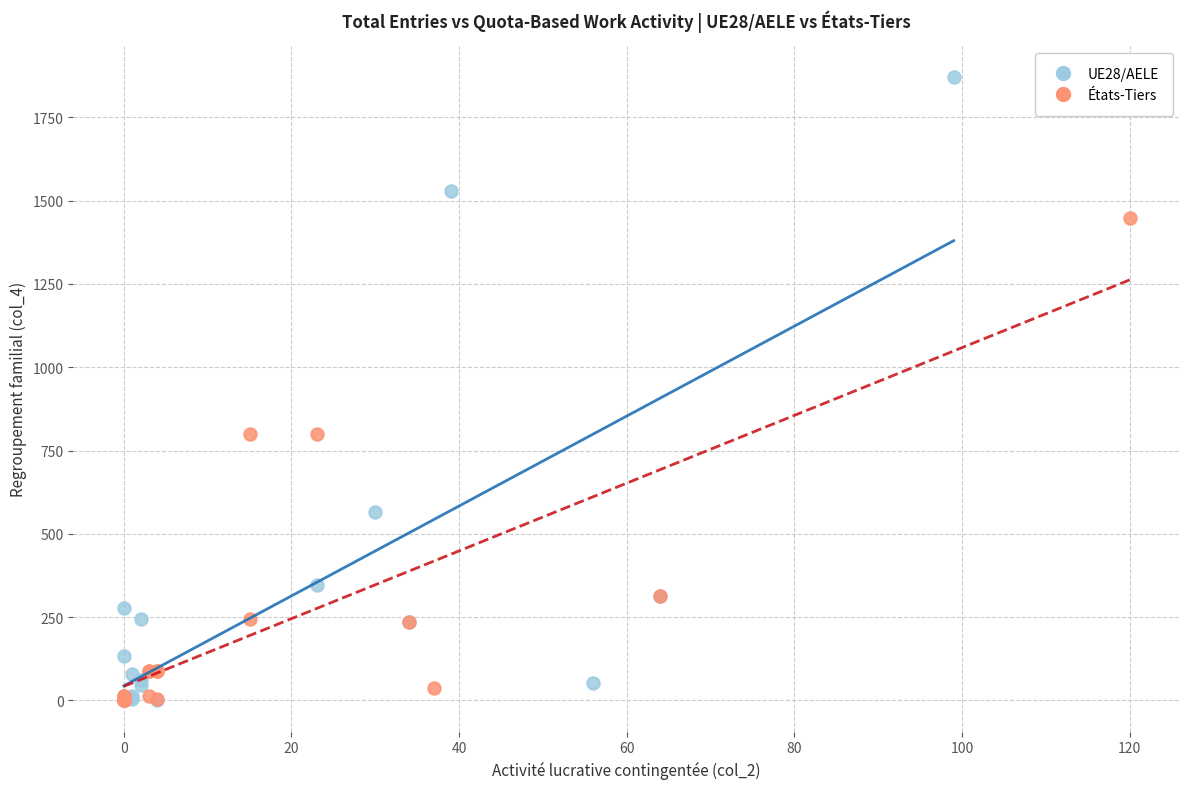

Which series contains the highest Y value?

UE28/AELE